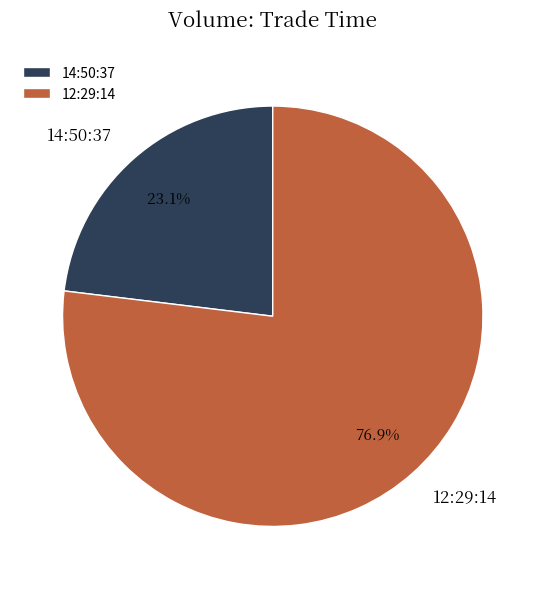

Rank the categories by value from highest to lowest.

12:29:14, 14:50:37